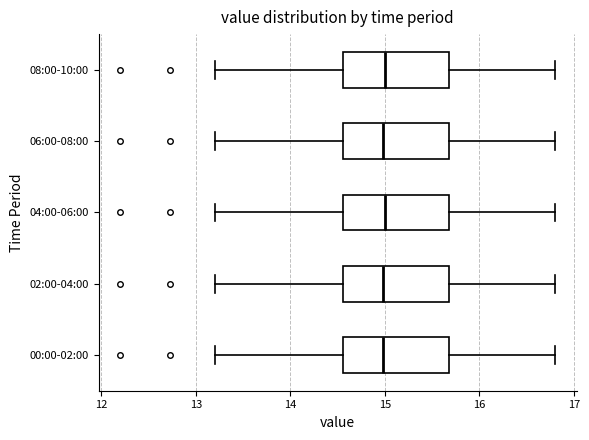

Reading bottom to top, read every box against the x-axis: the position of its median line, the range the box covers, and the ends of its whiskers. The values are not printed on the chart, so give them approximately, as read against the axis.

00:00-02:00: median 15.0, box 14.6 to 15.7, whiskers 13.2 to 16.8
02:00-04:00: median 15.0, box 14.6 to 15.7, whiskers 13.2 to 16.8
04:00-06:00: median 15.0, box 14.6 to 15.7, whiskers 13.2 to 16.8
06:00-08:00: median 15.0, box 14.6 to 15.7, whiskers 13.2 to 16.8
08:00-10:00: median 15.0, box 14.6 to 15.7, whiskers 13.2 to 16.8